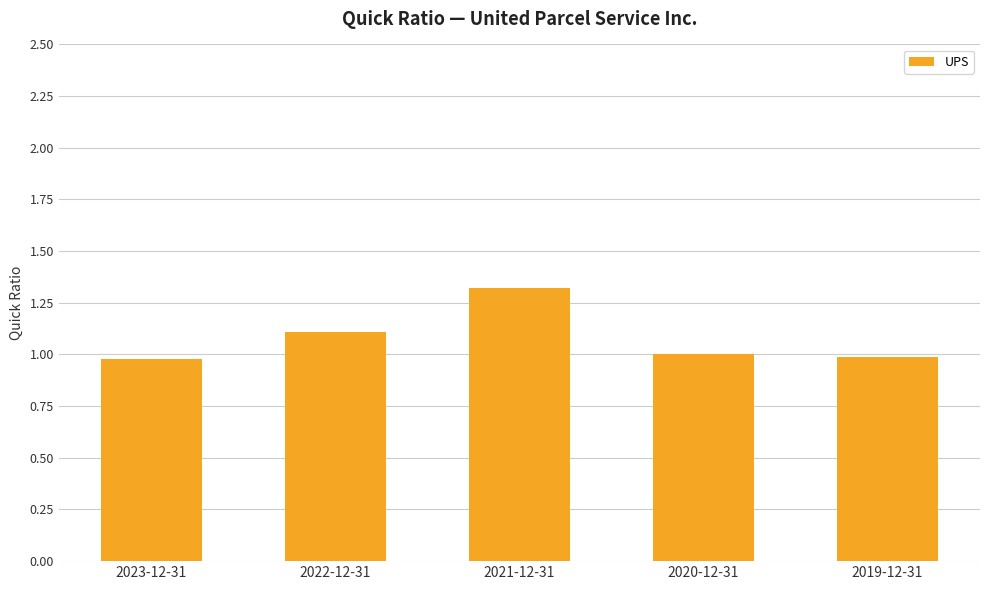

Where does the data first go above 1?

2022-12-31